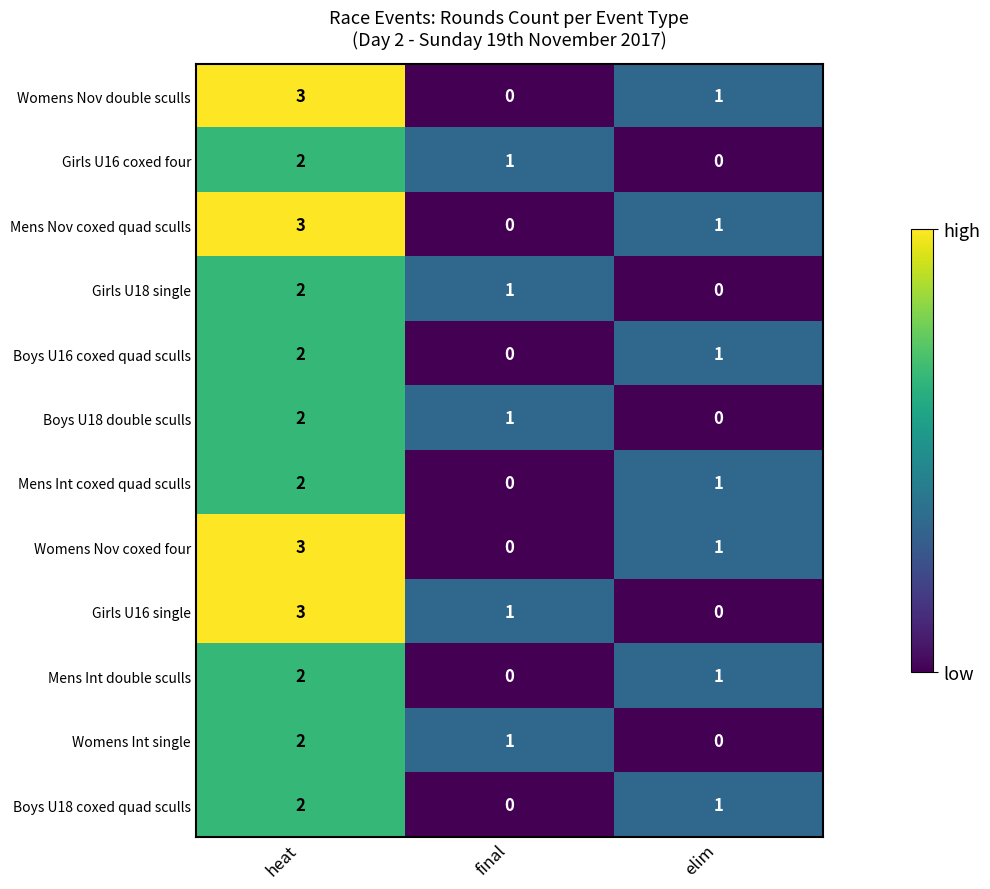

At which label does Boys U16 coxed quad sculls reach its peak?

heat